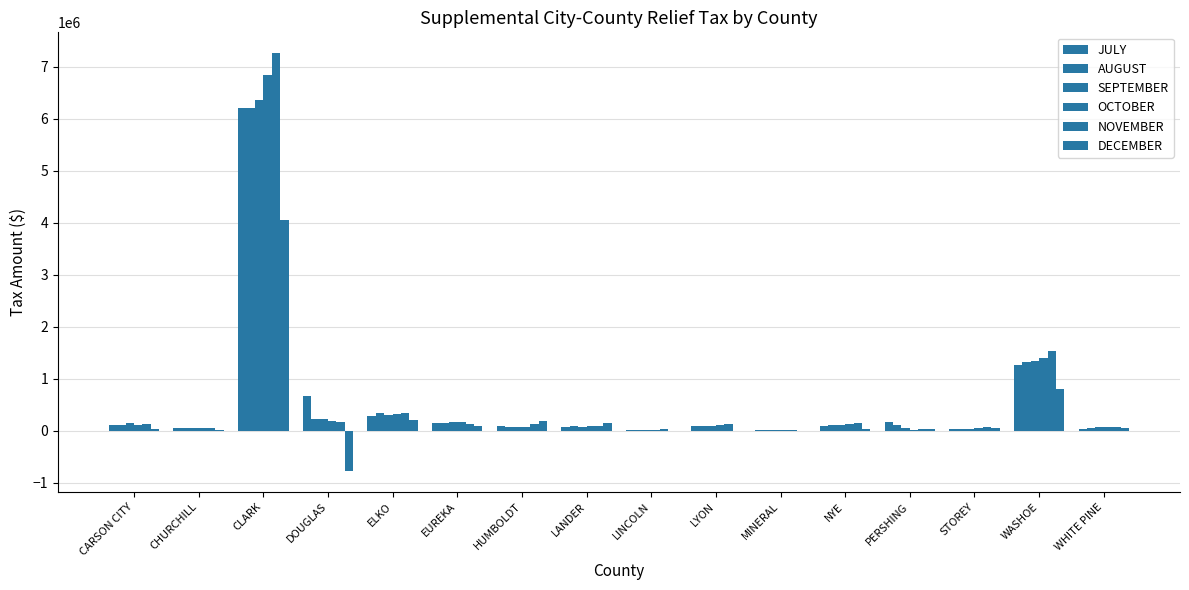

What is the value of the AUGUST bar at the 9th from the left?

9020.1